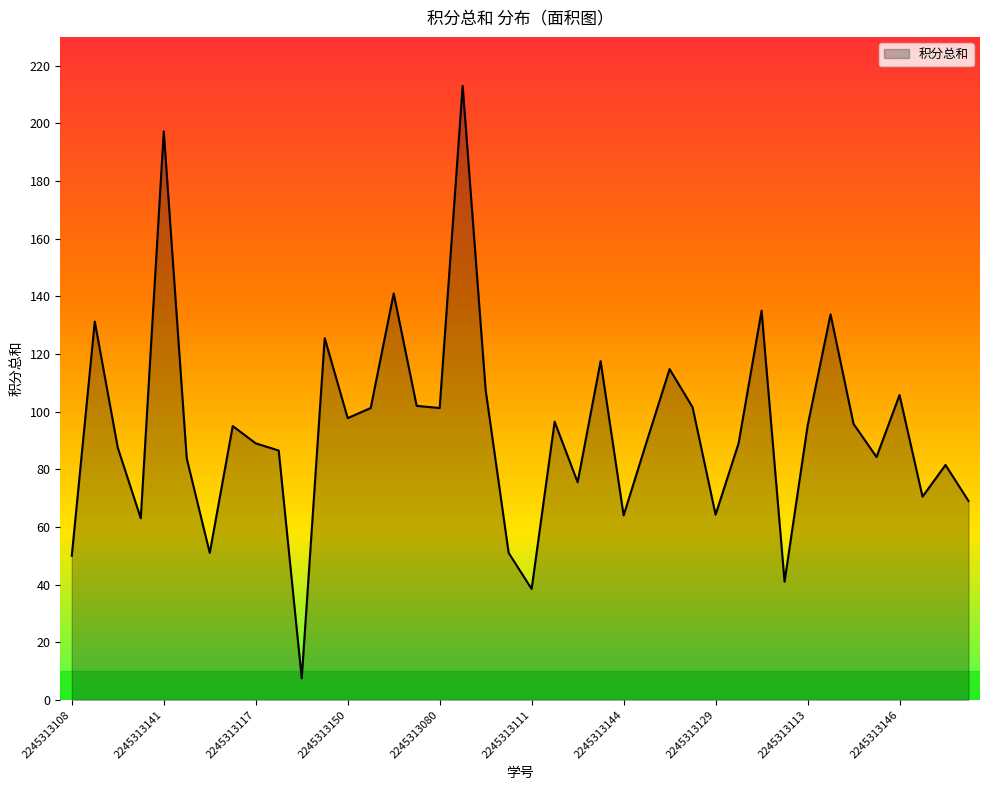

What is the sum of all values?

3744.5